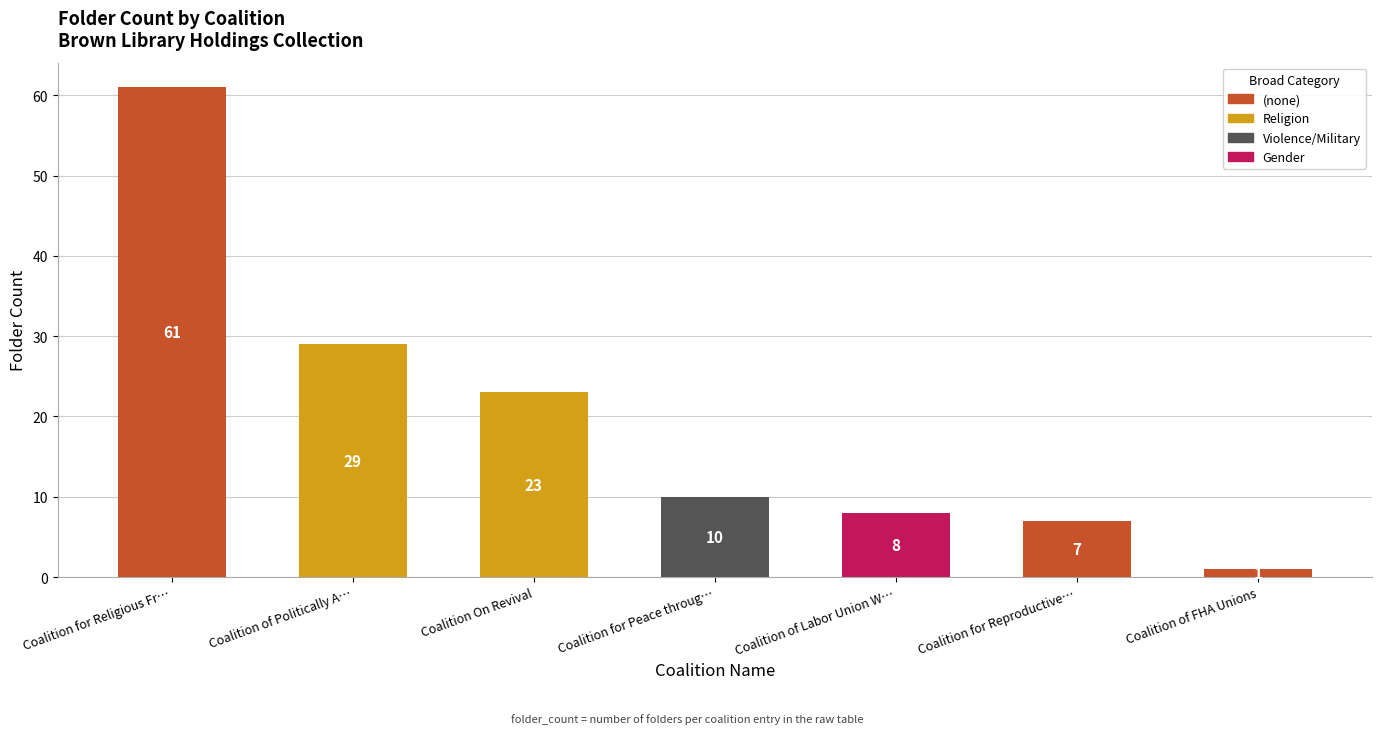

What is the change in value from Coalition of Politically A… to Coalition of Labor Union W…?

-21